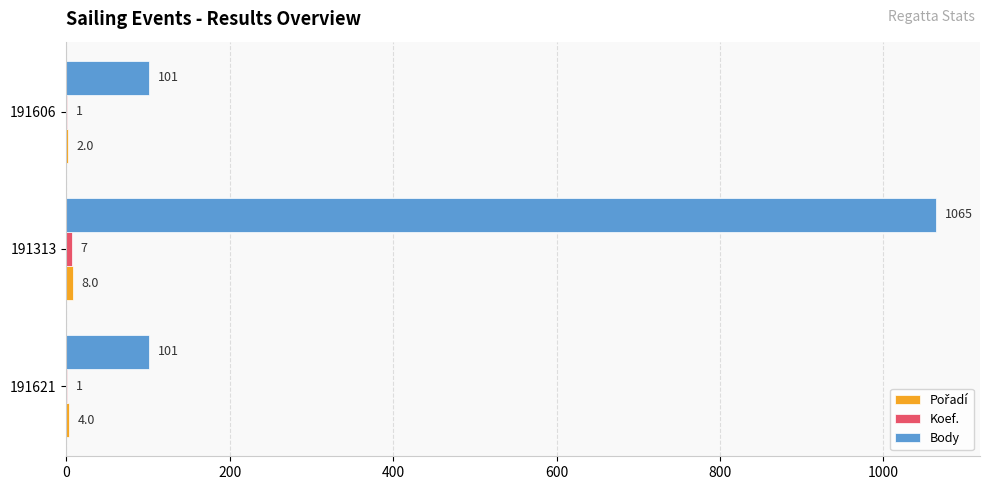

The value of Body at 191621 is 172. True or false?

False